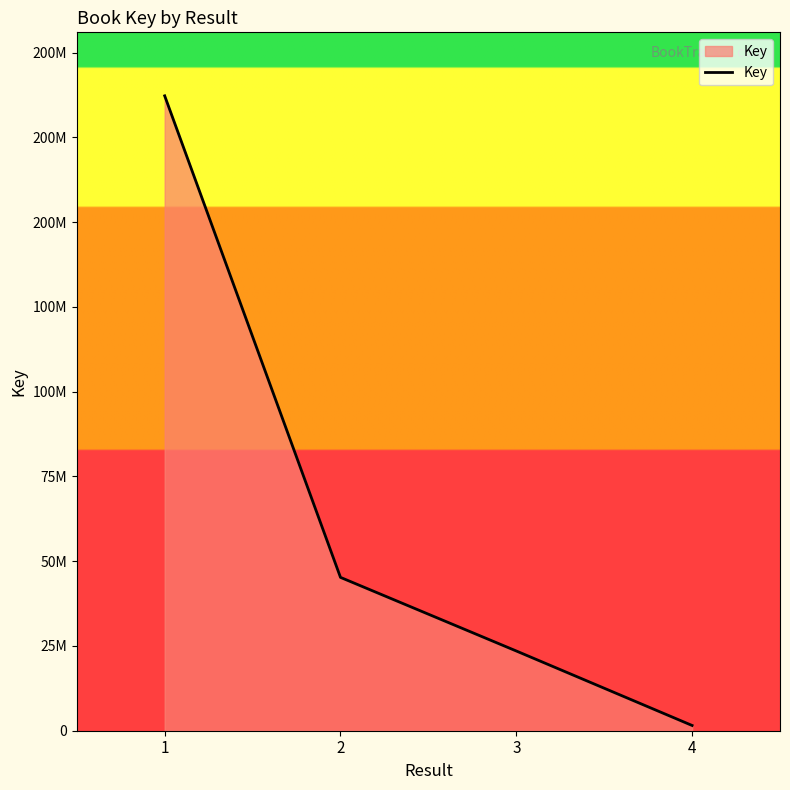

What is the difference between the maximum and minimum values?

185695784